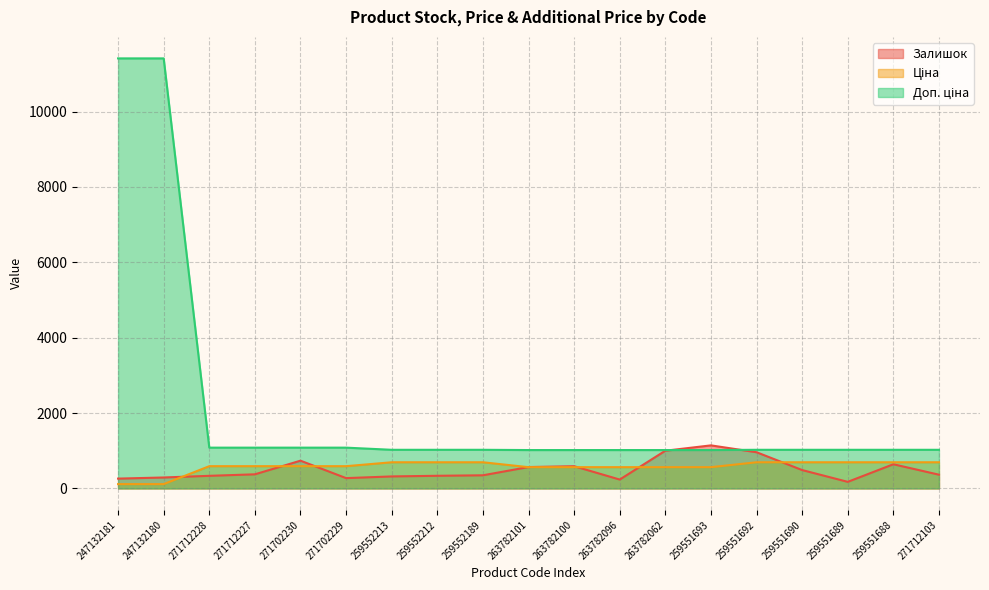

Reading left to right, transcribe all the data shown in this chart.

Залишок: 260.0	290.0	334.0	374.0	736.0	273.0	318.0	335.0	348.0	567.0	589.0	235.0	1000.0	1142.0	960.0	487.0	174.0	641.0	364.0
Ціна: 114.1	114.1	589.9	589.9	589.9	589.9	693.7	693.7	693.7	564.0	564.0	564.0	564.0	564.0	693.7	693.7	693.7	693.7	693.7
Доп. ціна: 11410.0	11410.0	1081.7	1081.7	1081.7	1081.7	1024.6	1024.6	1024.6	1017.8	1017.8	1017.8	1017.8	1017.8	1024.6	1024.6	1024.6	1024.6	1024.6